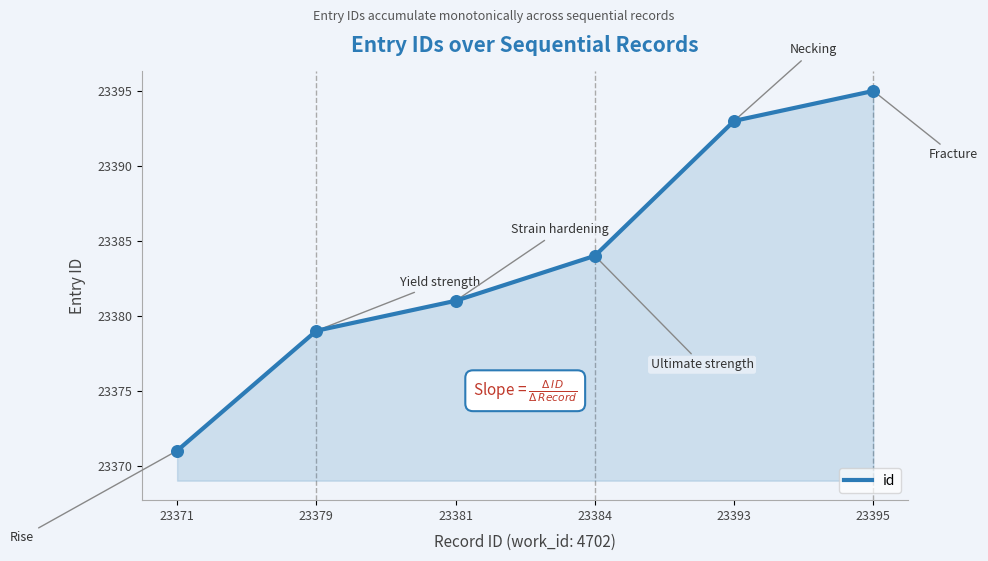

Between 23384 and 23379, which is larger?

23384